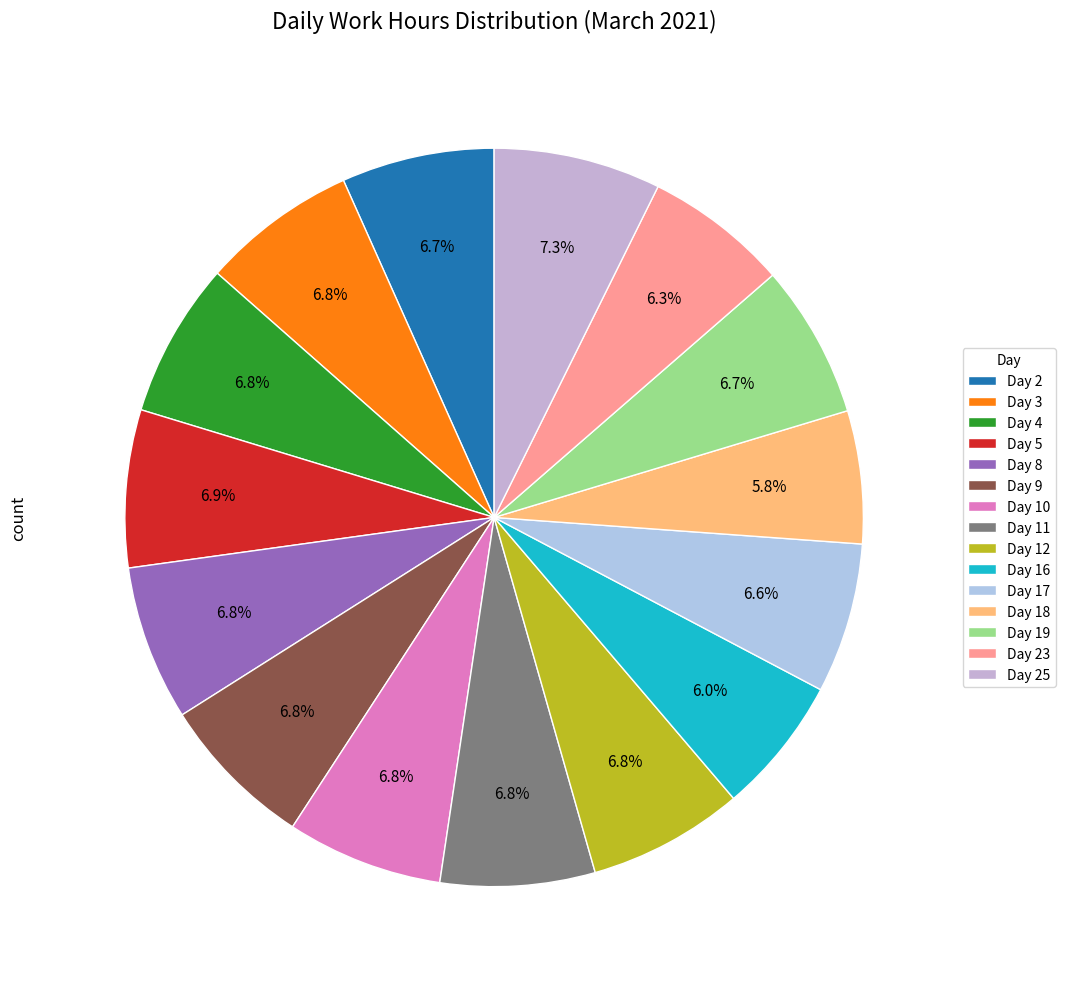

The Day 11 slice represents 1% of the pie. True or false?

False